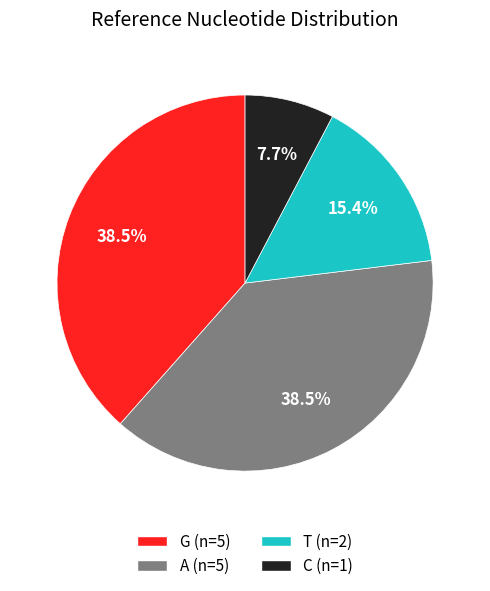

How many slices are in this pie chart?

4